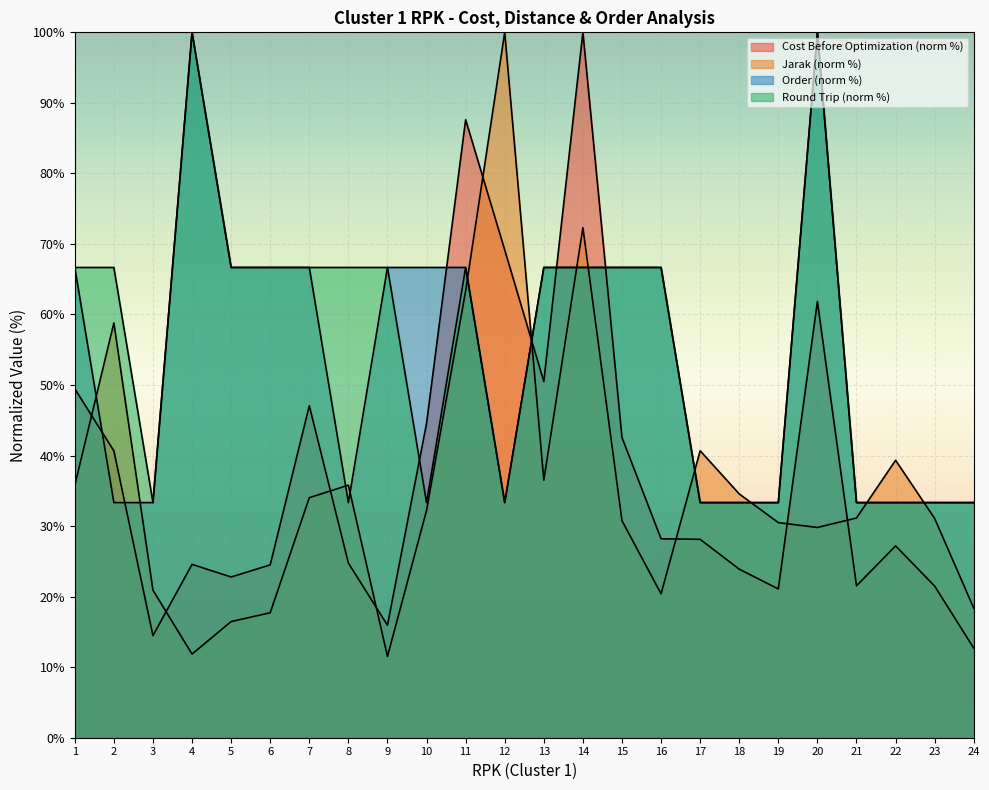

The value of Round Trip at 7 is 20.9. True or false?

False